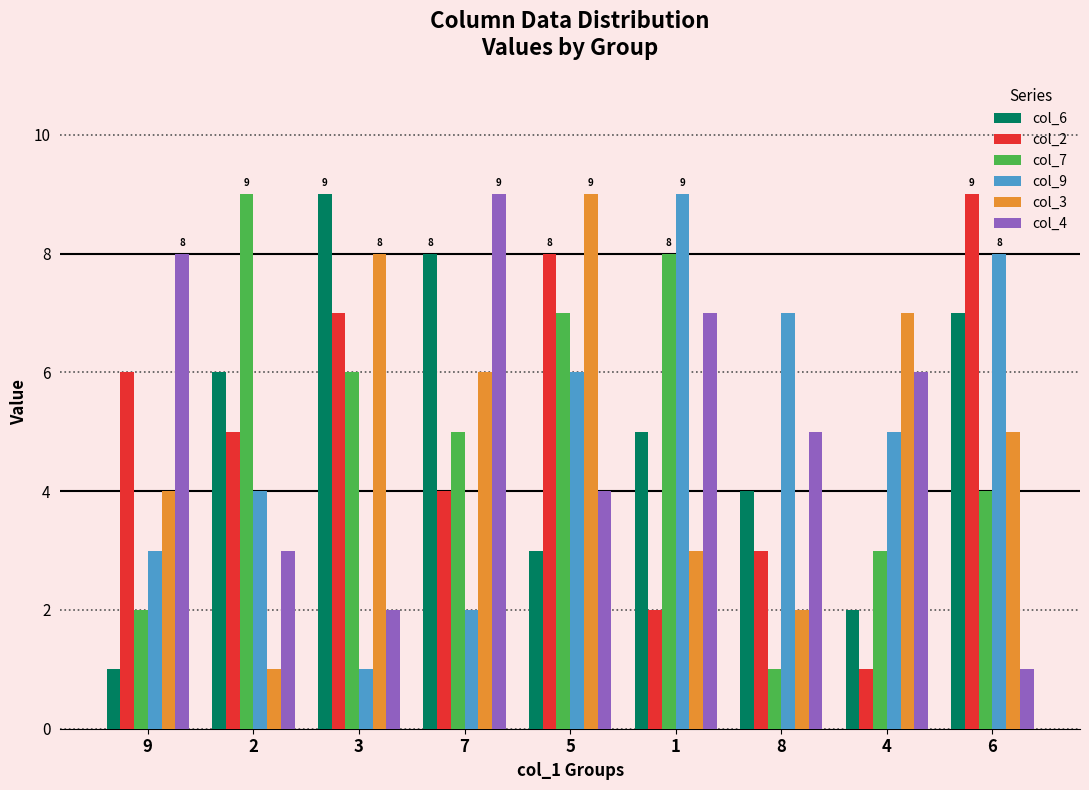

What is the value of the col_2 bar at the 7th from the left?

3